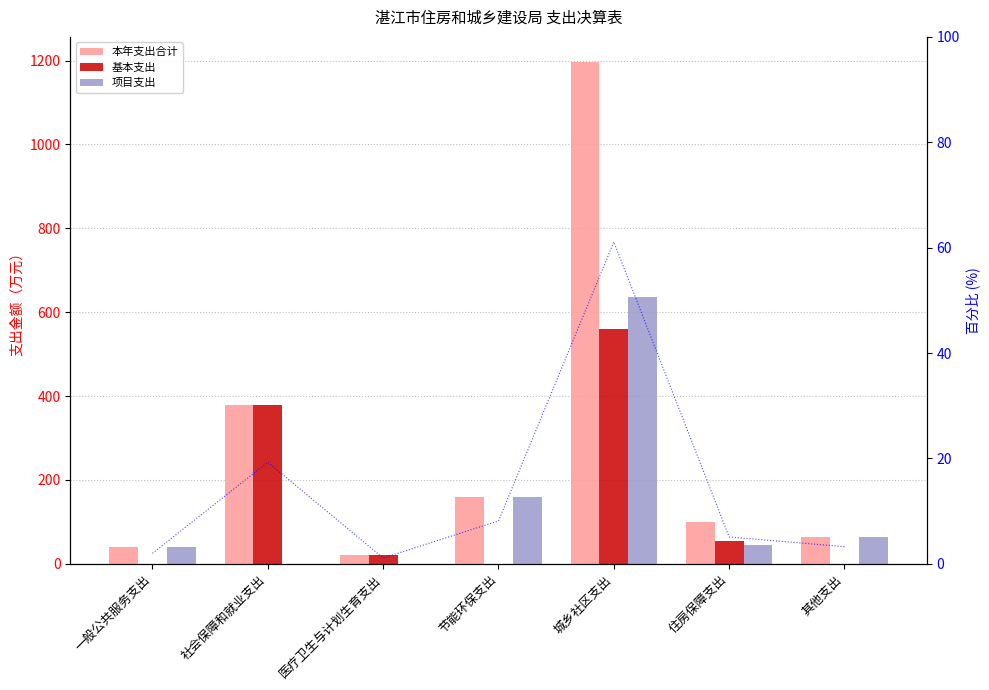

Which has a higher value, 节能环保支出 or 一般公共服务支出?

节能环保支出